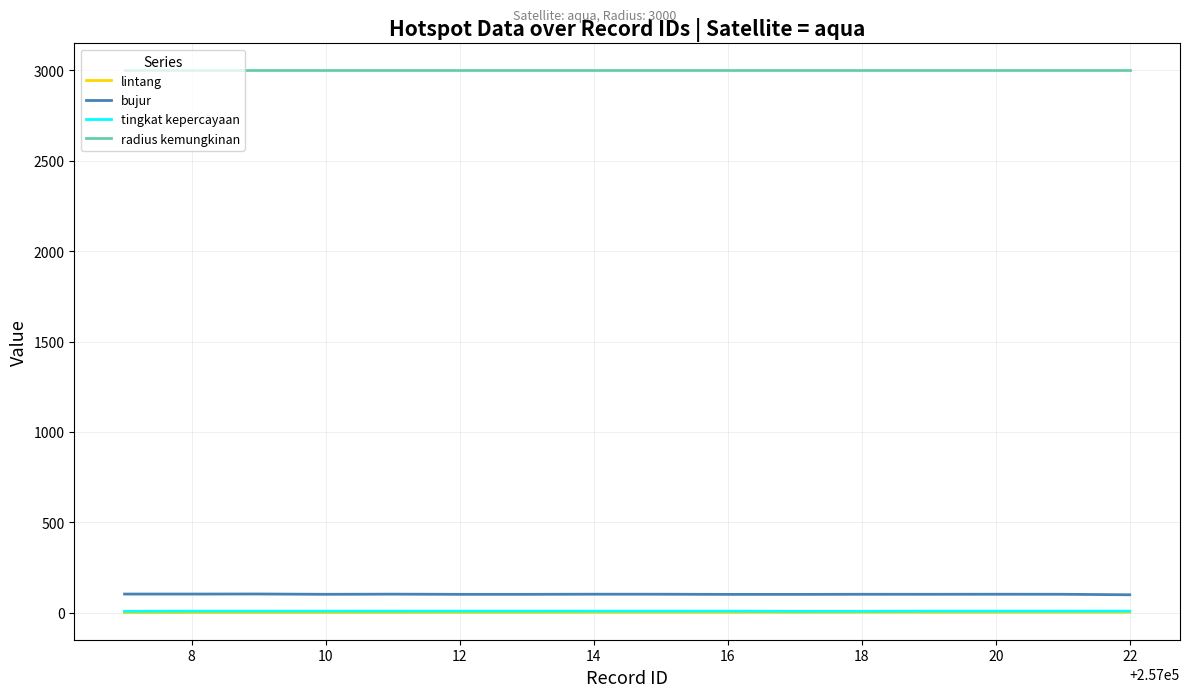

True or false: tingkat kepercayaan and bujur intersect in this chart.

False